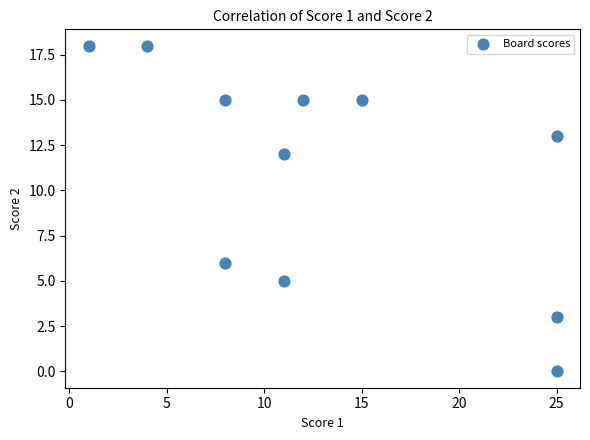

What is the range of Y values (max minus min)?

18